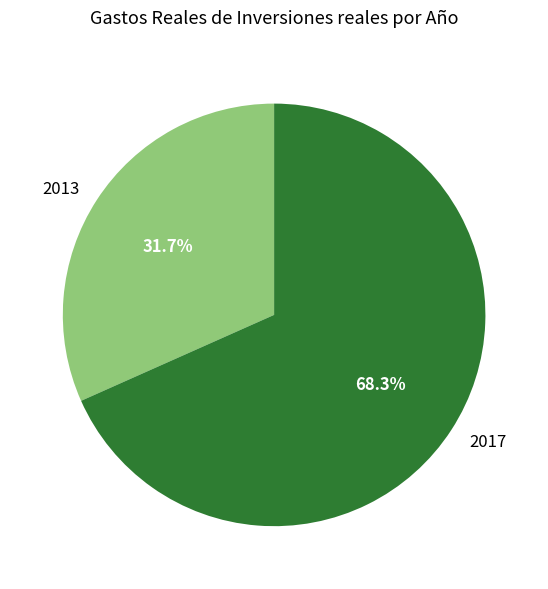

To the nearest percent, what is the difference between the largest and smallest slice percentages?

37%